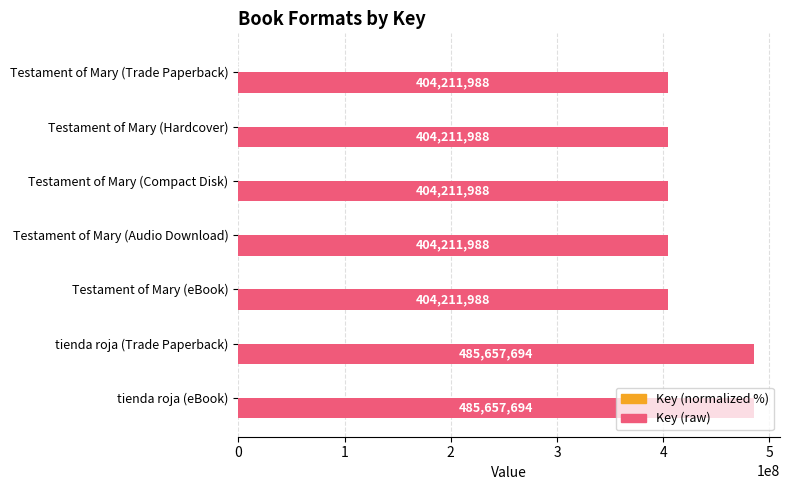

True or false: Key (raw) has a value of 404211988.0 at Testament of Mary (Compact Disk).

True